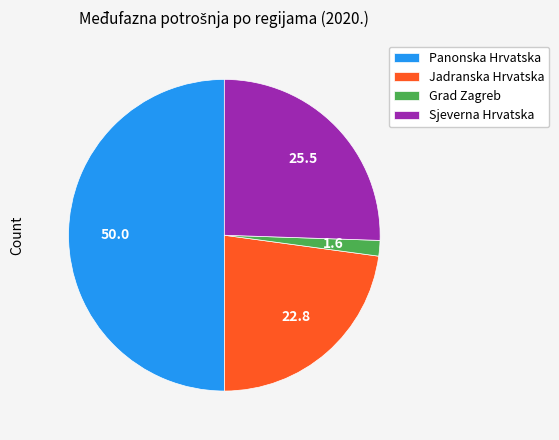

True or false: Jadranska Hrvatska accounts for 23% of the total.

True